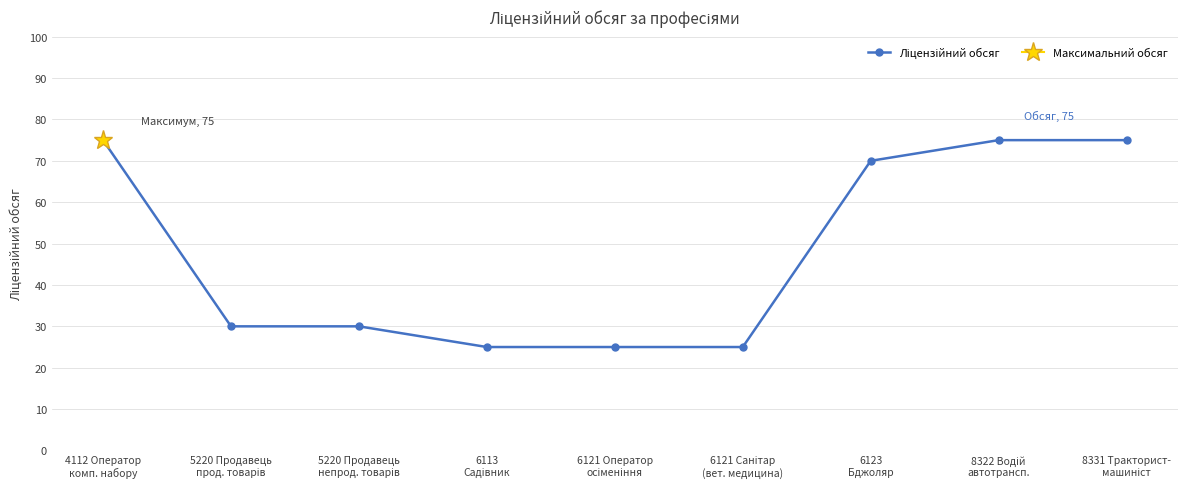

What is the sum of the values at 6121 Оператор
осіменіння and 5220 Продавець
прод. товарів?

55